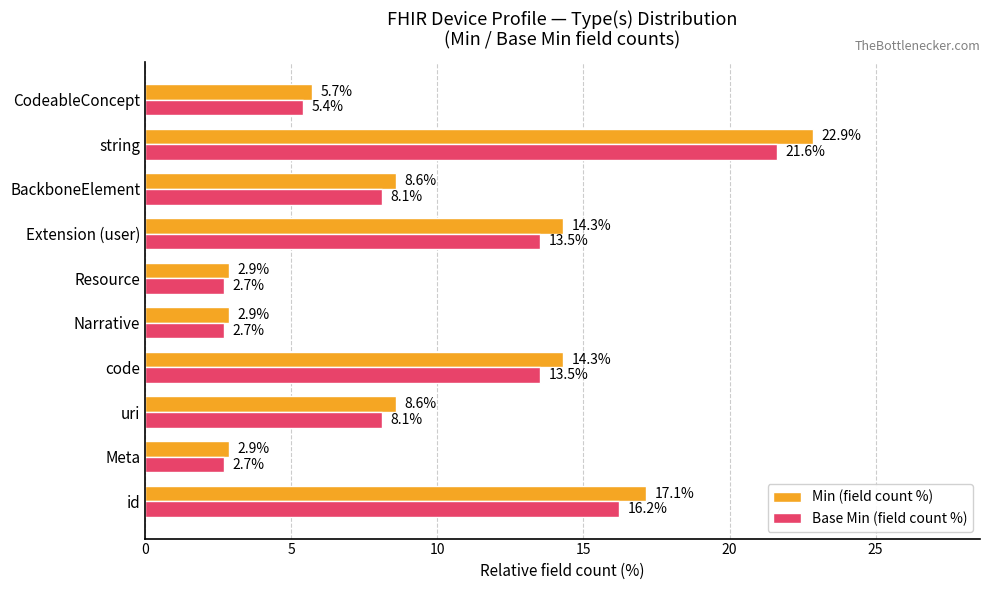

Which series has the largest range (max minus min)?

Min (field count %)